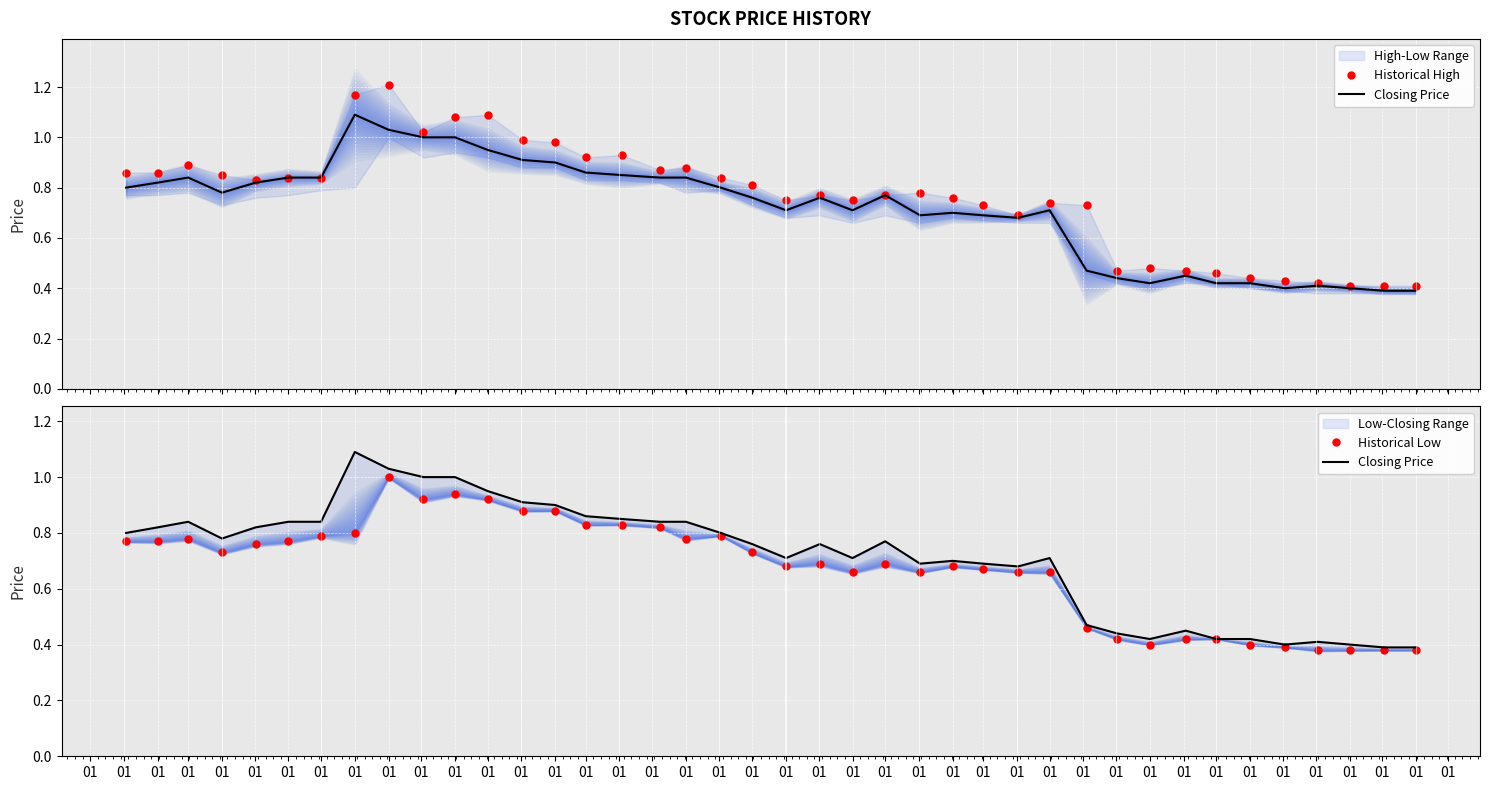

Rank the series by their maximum value, from lowest to highest.

Historical Low, Closing Price, Historical High